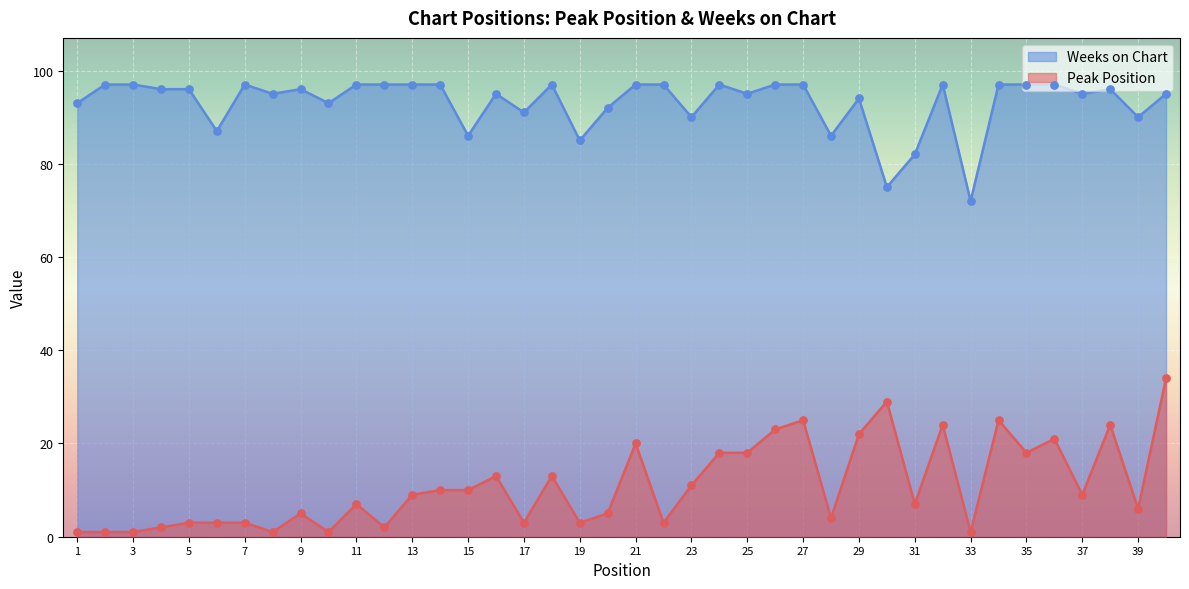

At which category is the sum across all series the highest?

40